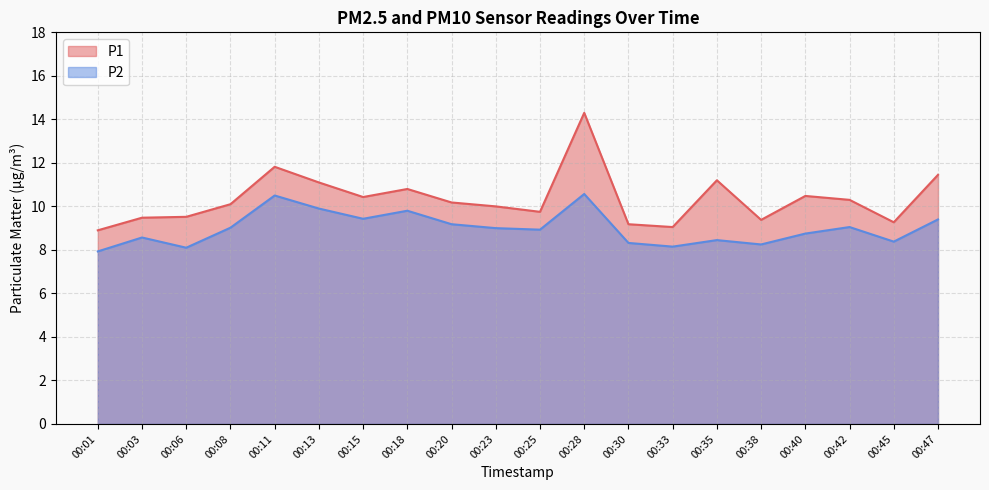

What is the approximate value of P1 at 00:28?

14.3